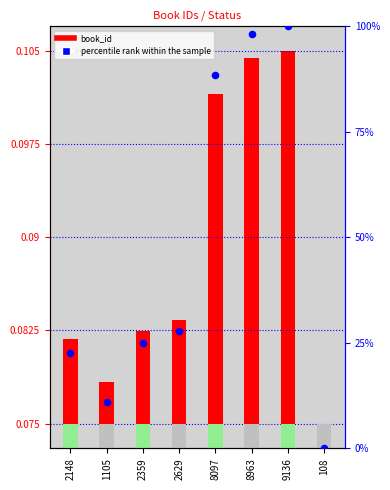

What is the change in value from 9136 to 108?

-100.0